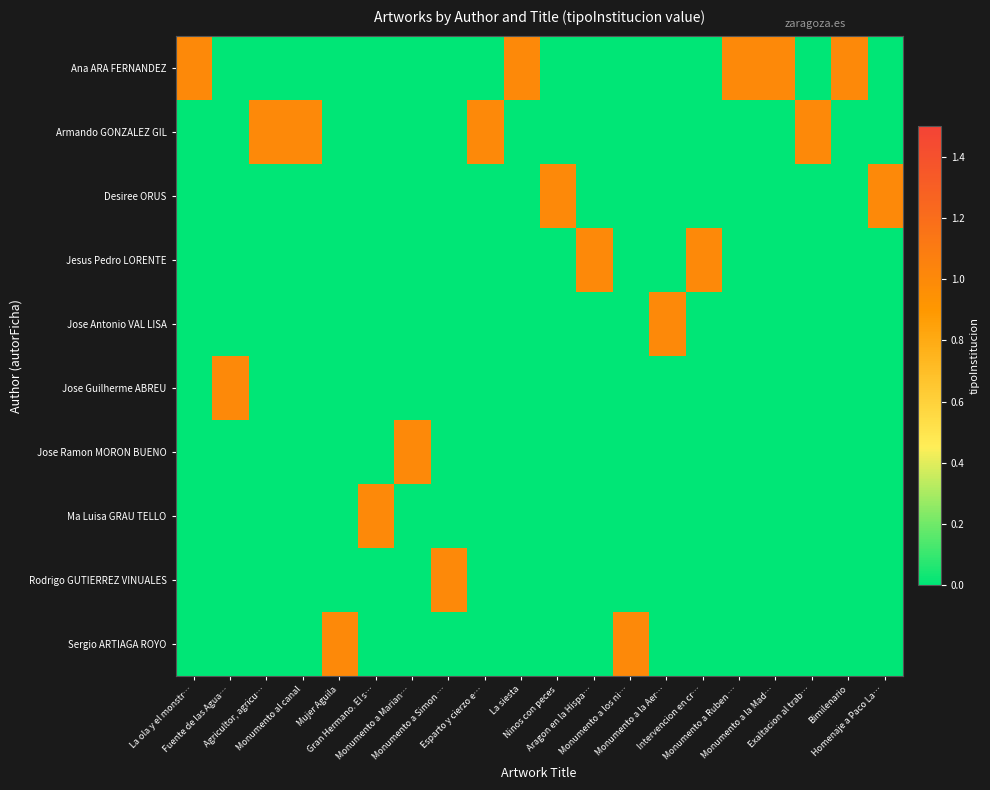

How many data points does each series have?

20